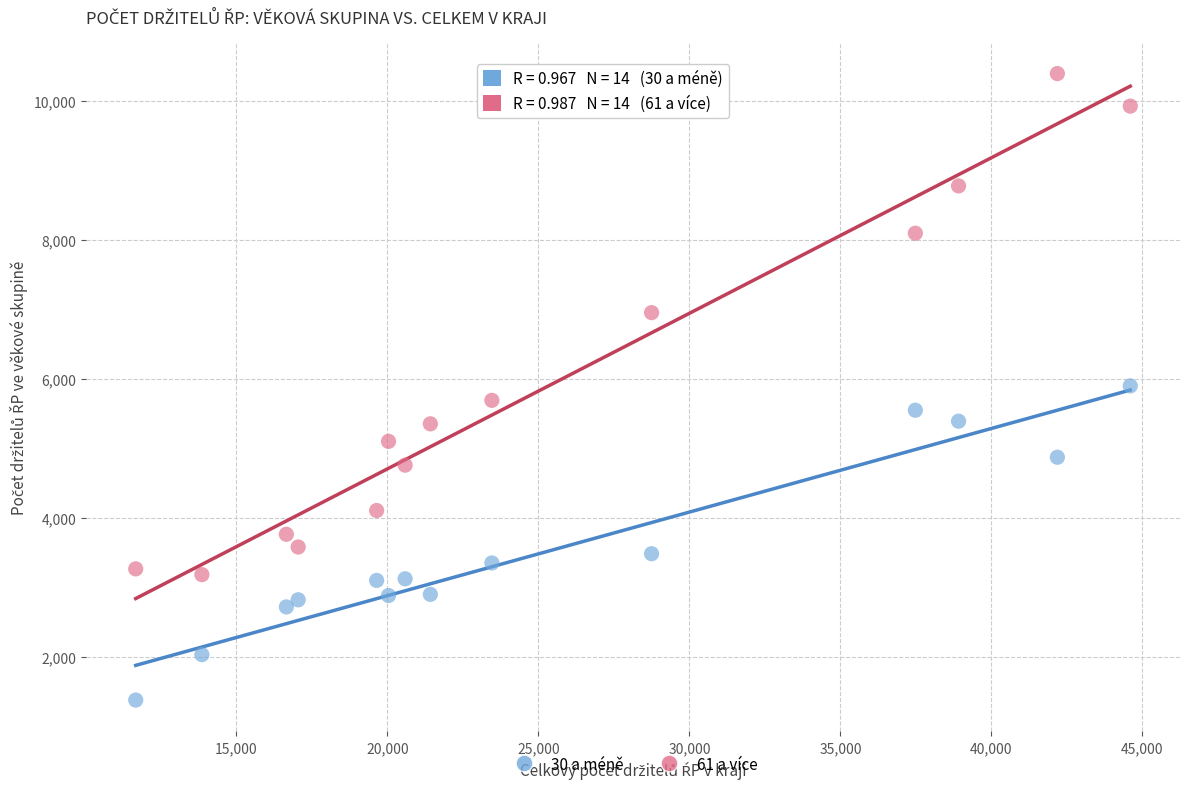

Which series contains the highest Y value?

61 a více